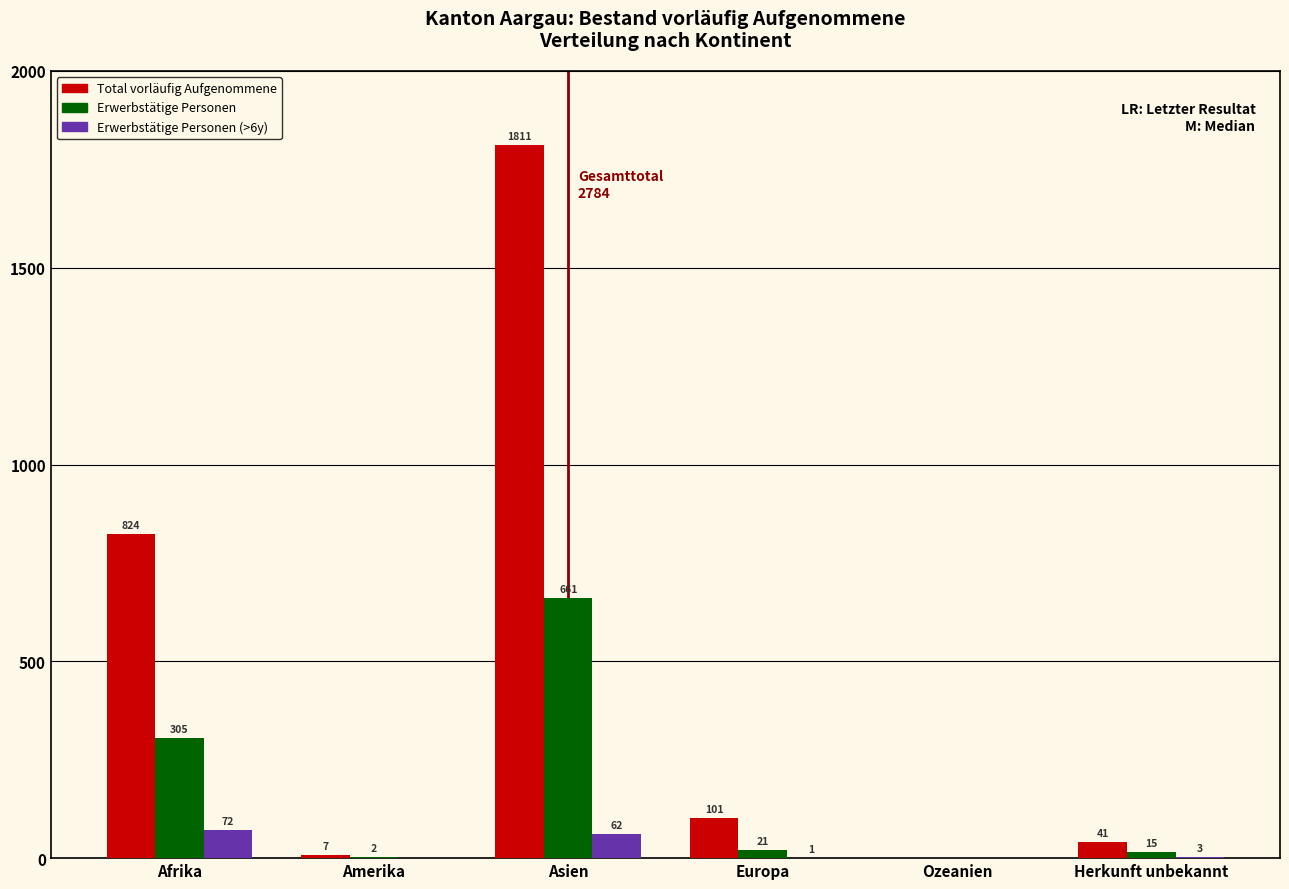

Reading left to right, list all the values displayed in this chart.

Total vorläufig Aufgenommene: Afrika=824	Amerika=7	Asien=1811	Europa=101	Ozeanien=0	Herkunft unbekannt=41
Erwerbstätige Personen: Afrika=305	Amerika=2	Asien=661	Europa=21	Ozeanien=0	Herkunft unbekannt=15
Erwerbstätige Personen (>6y): Afrika=72	Amerika=0	Asien=62	Europa=1	Ozeanien=0	Herkunft unbekannt=3